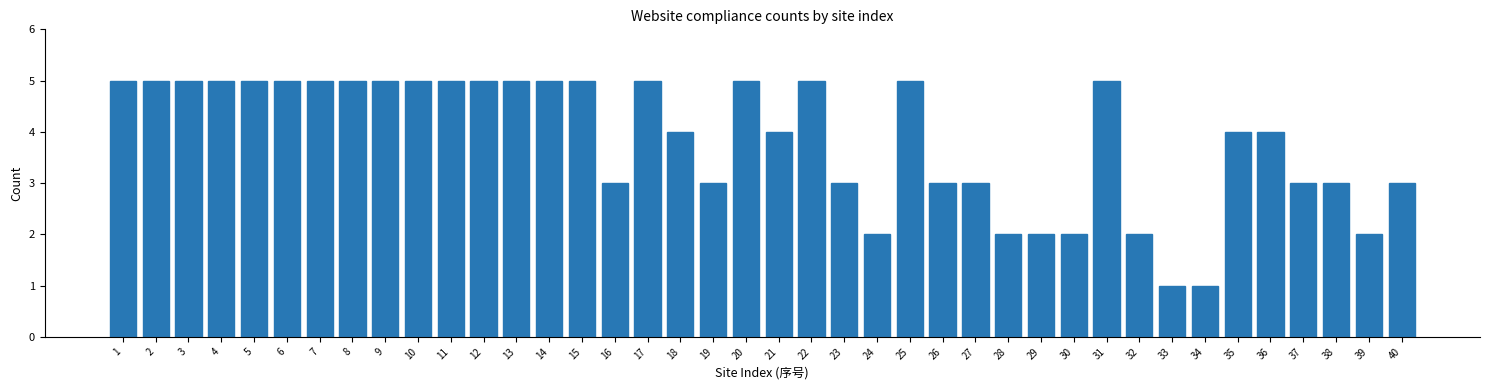

Approximately how many times larger is the value at 7 compared to 17?

1.0